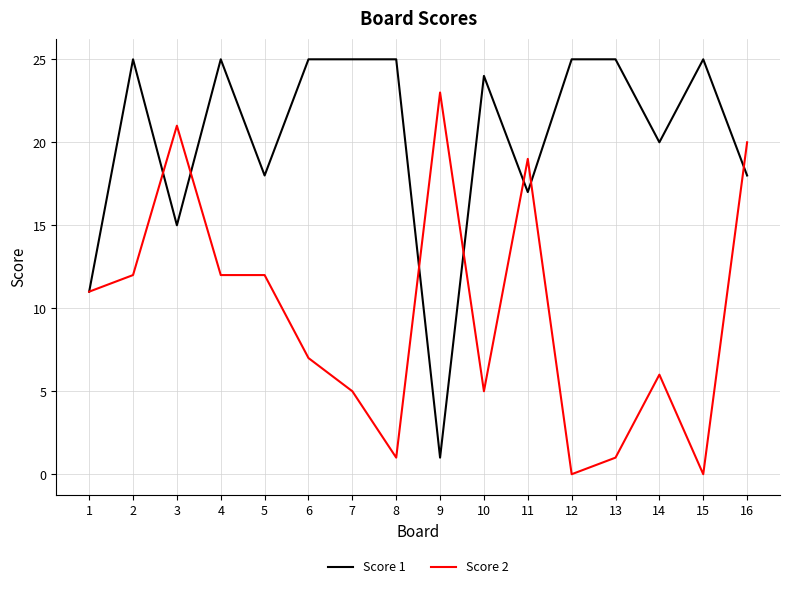

Where is the first local maximum for Score 1?

2